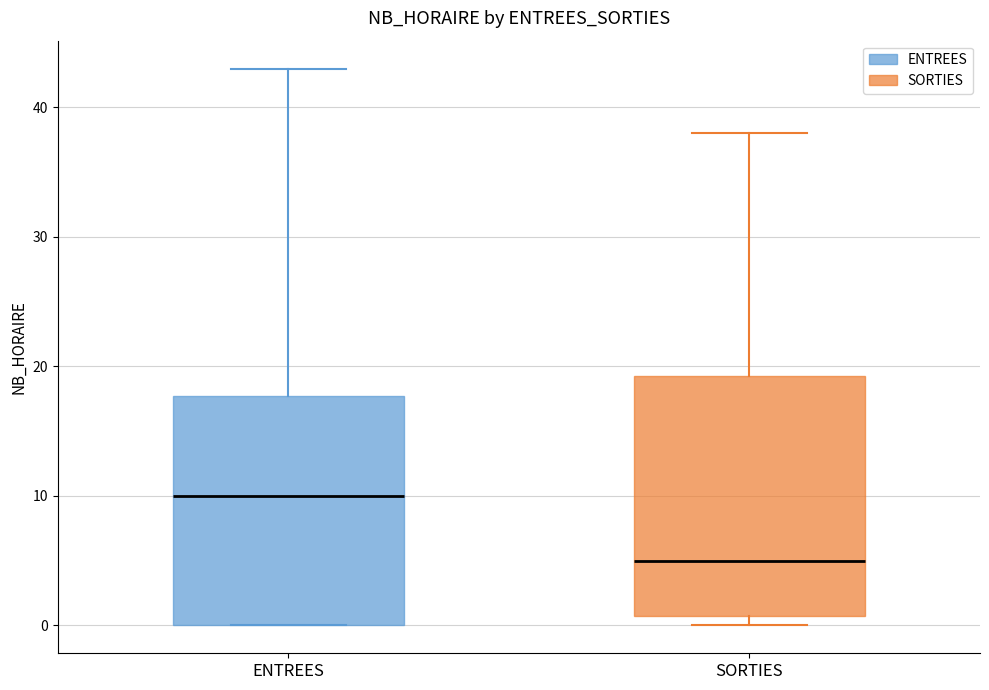

Where does the upper whisker of the box for SORTIES end on the y-axis? The values are not printed on the chart, so give them approximately, as read against the axis.

38